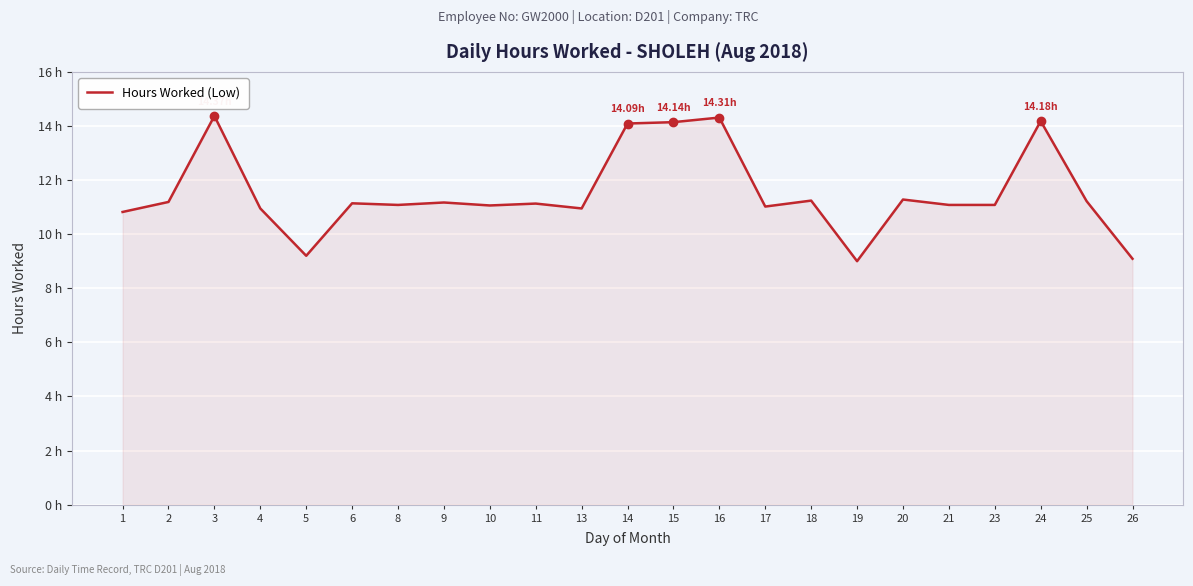

Is this an area chart (filled region under the line)?

Yes